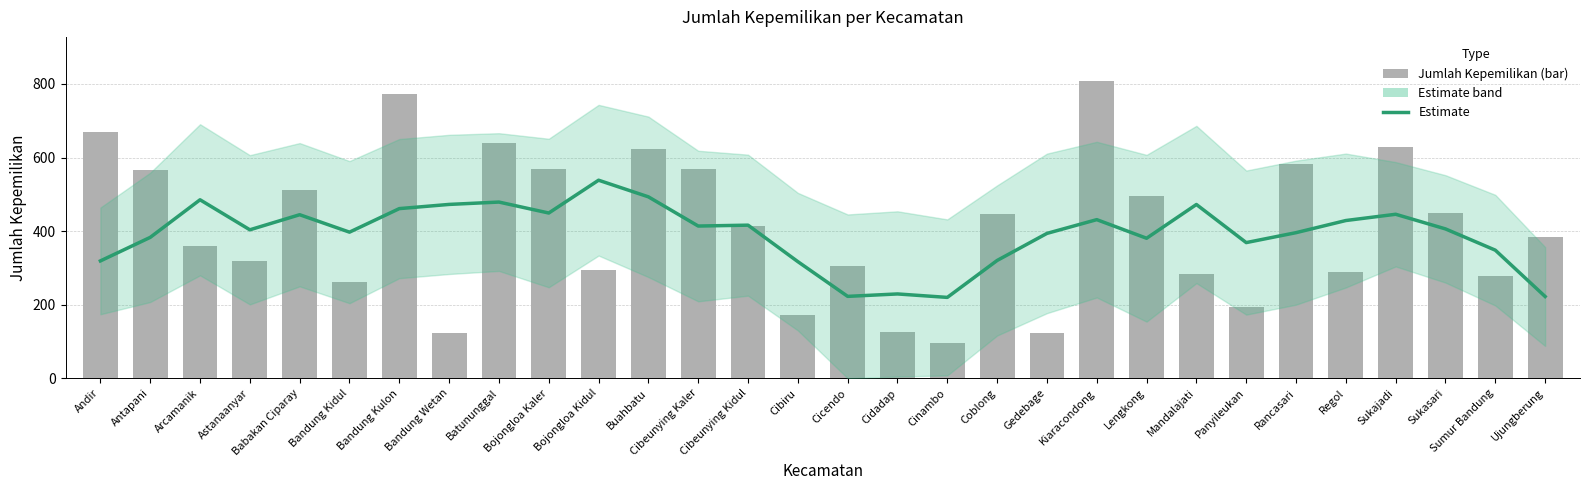

Reading left to right, what are all the values shown in this chart?

Andir=319.0	Antapani=383.0	Arcamanik=485.2	Astanaanyar=403.6	Babakan Ciparay=444.6	Bandung Kidul=397.2	Bandung Kulon=461.2	Bandung Wetan=472.6	Batununggal=479.0	Bojongloa Kaler=449.2	Bojongloa Kidul=538.4	Buahbatu=493.2	Cibeunying Kaler=413.8	Cibeunying Kidul=416.2	Cibiru=317.0	Cicendo=222.6	Cidadap=229.2	Cinambo=219.8	Coblong=320.2	Gedebage=393.8	Kiaracondong=431.2	Lengkong=380.6	Mandalajati=472.4	Panyileukan=368.8	Rancasari=395.8	Regol=428.8	Sukajadi=445.8	Sukasari=406.0	Sumur Bandung=348.2	Ujungberung=222.2